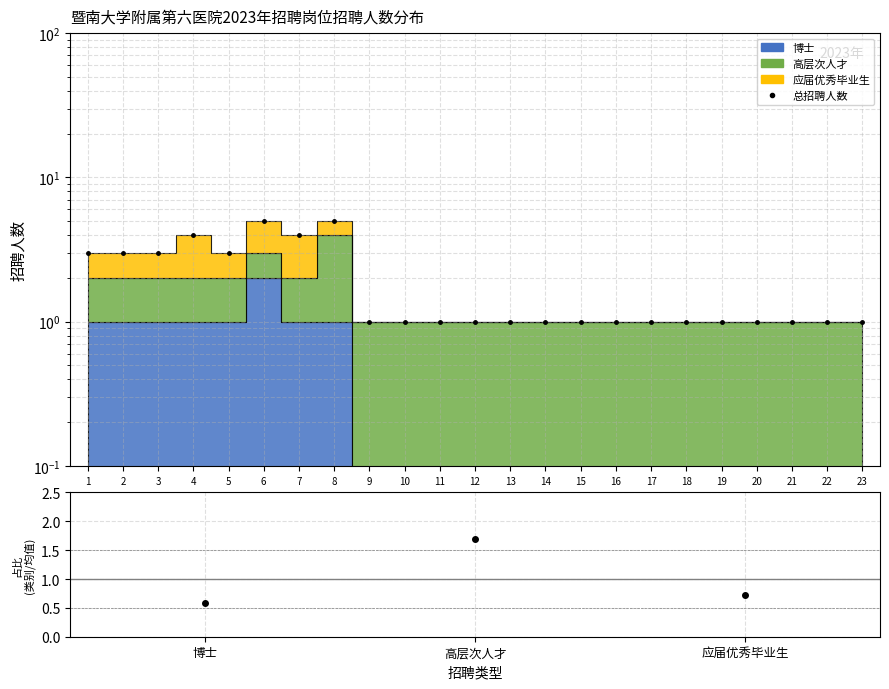

Reading left to right, transcribe all the data shown in this chart.

3	3	3	4	3	5	4	5	1	1	1	1	1	1	1	1	1	1	1	1	1	1	1